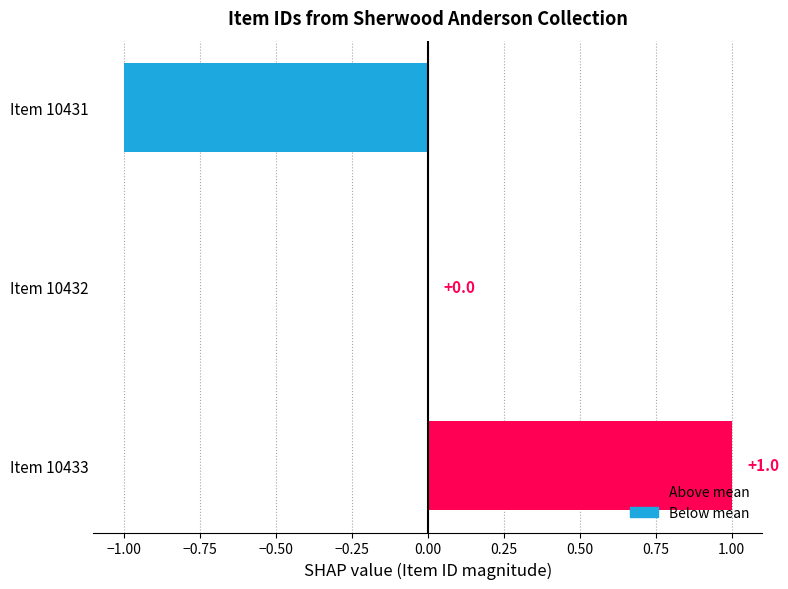

True or false: the data shows 0 at Item 10432.

True